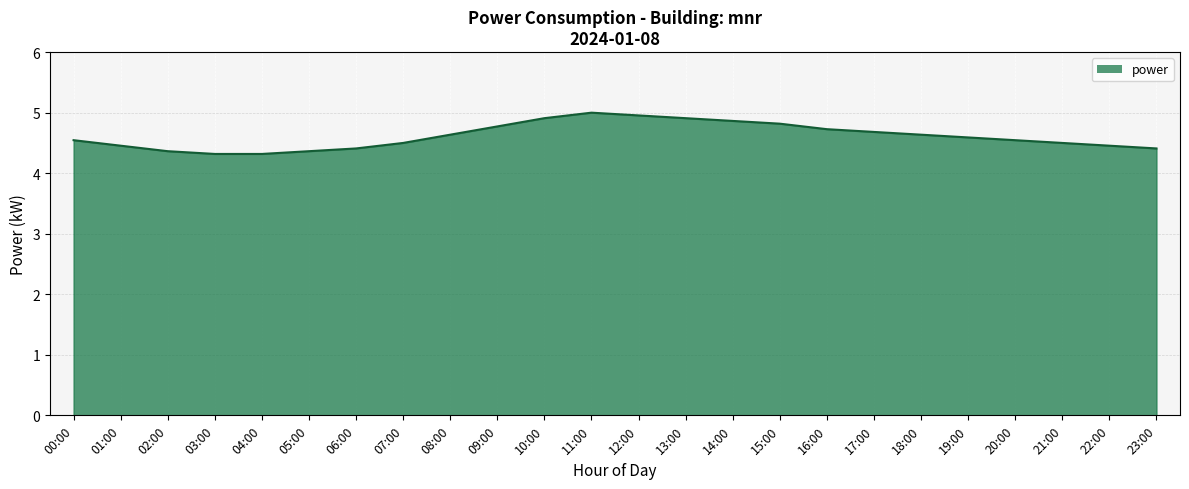

What is the change in value from 09:00 to 12:00?

+0.2